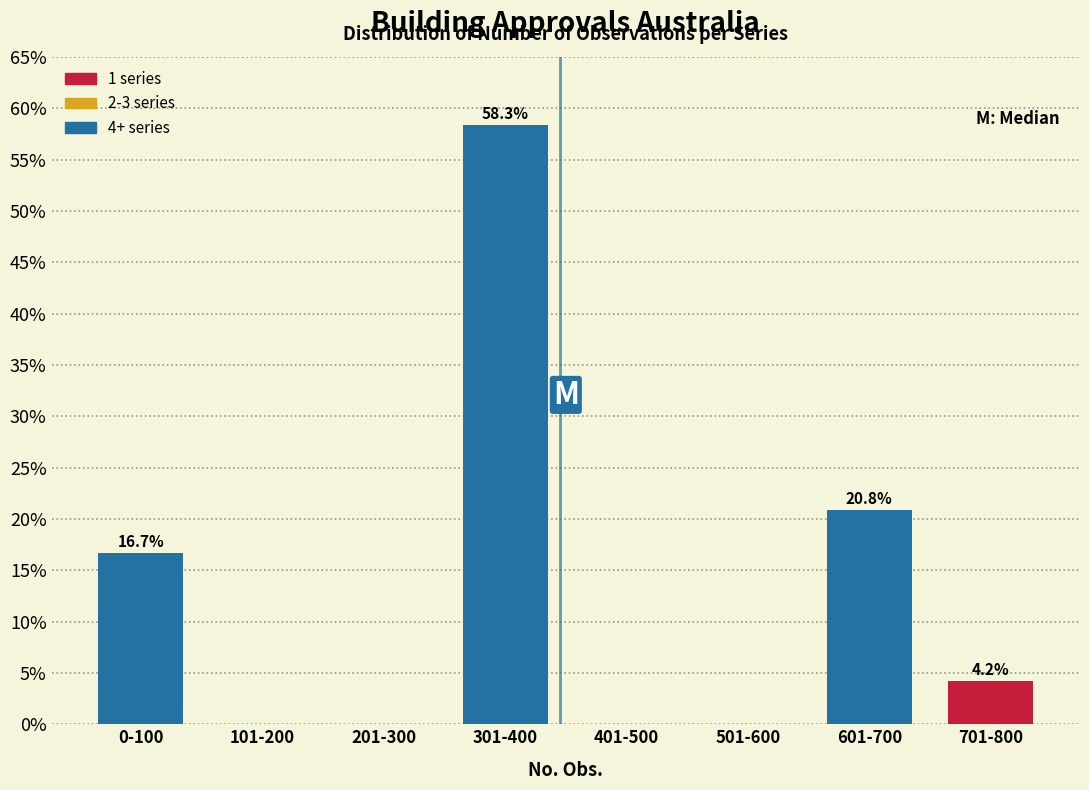

Reading left to right, extract all data points from this chart.

0-100=16.7	101-200=0.0	201-300=0.0	301-400=58.3	401-500=0.0	501-600=0.0	601-700=20.8	701-800=4.2